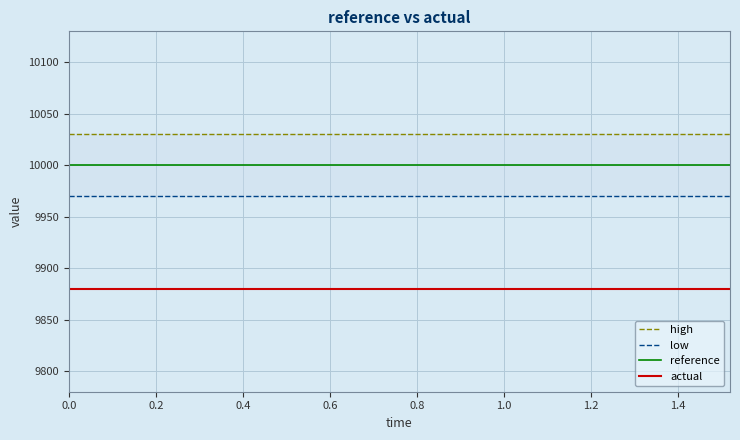

True or false: actual and reference intersect in this chart.

False